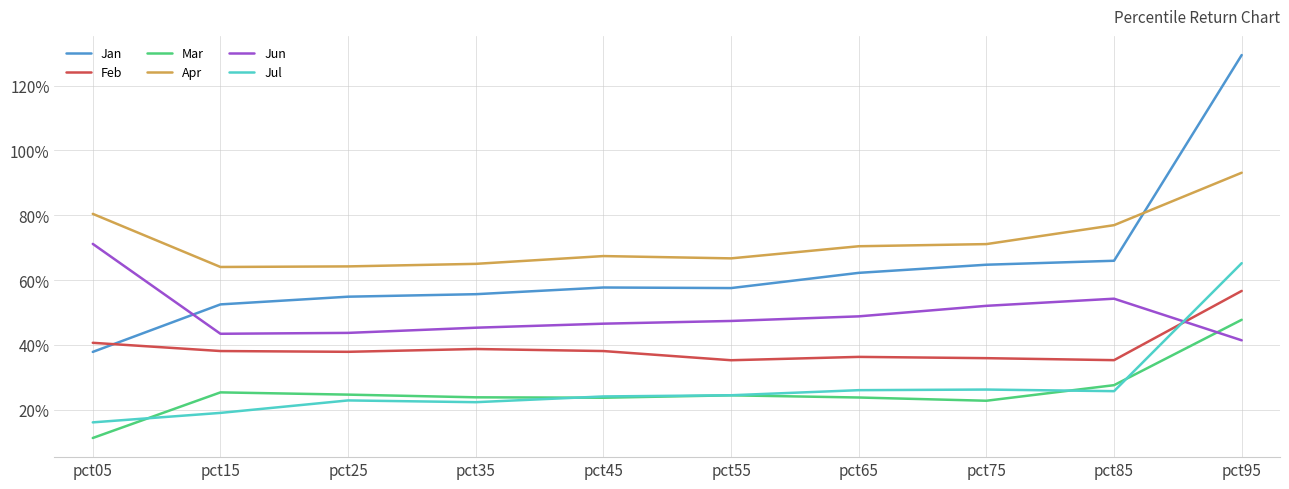

In Jun, how many points are higher than both neighbors (excluding endpoints)?

1